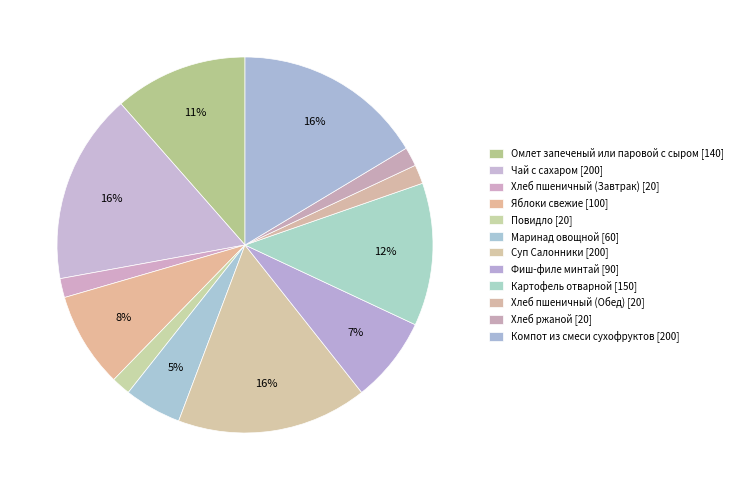

Is Хлеб пшеничный (Завтрак) the majority of the pie?

No